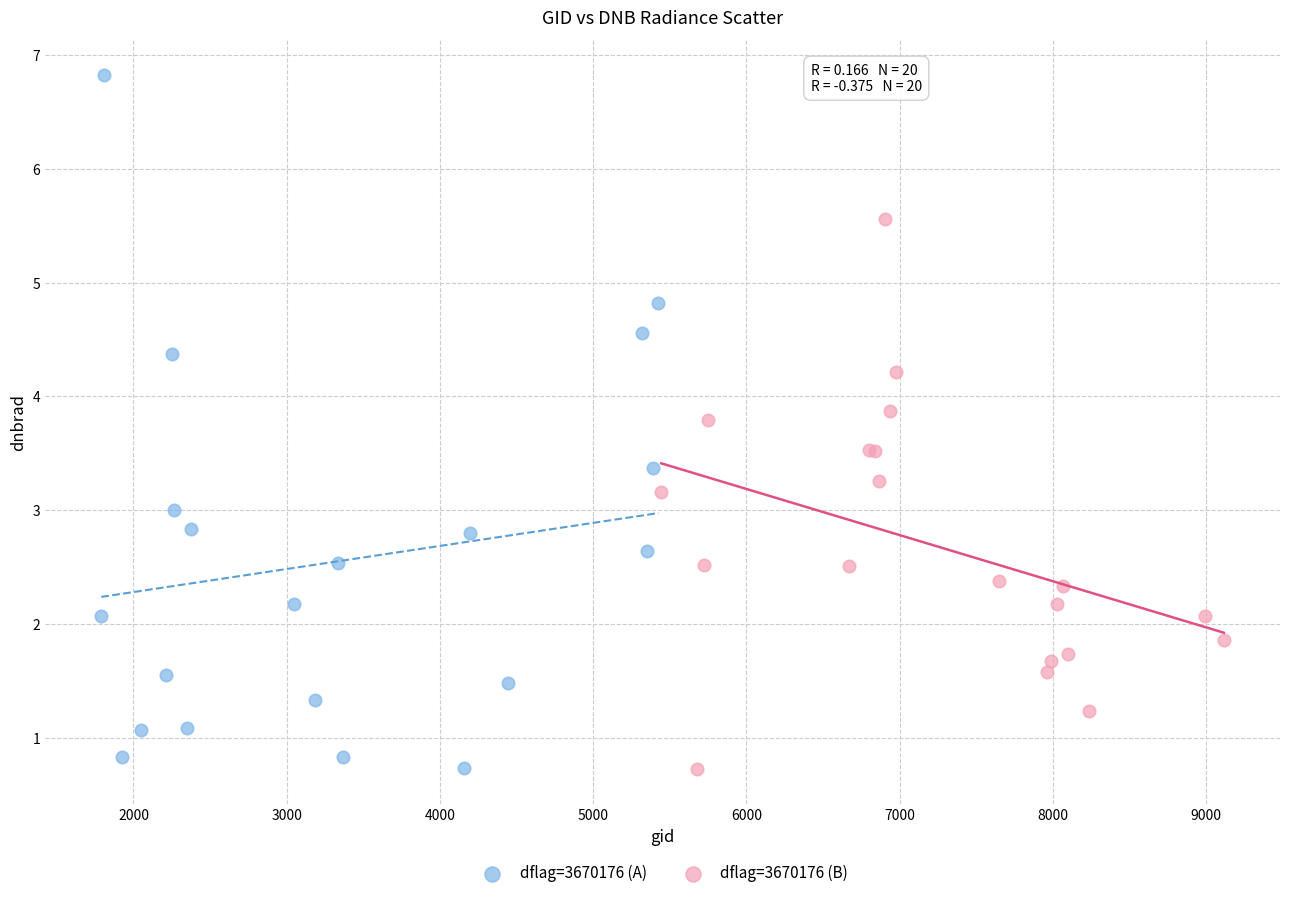

Which series has the largest Y range (max minus min)?

dflag=3670176 (A)